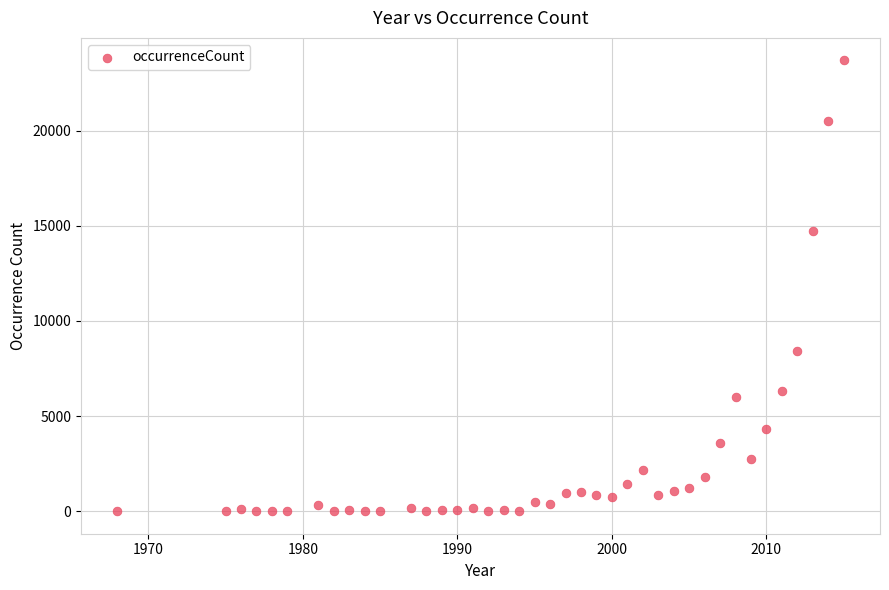

What Y value in the scatter plot is closest to 11844?

14734